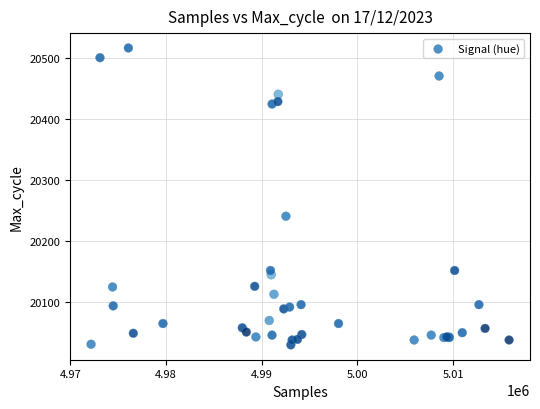

What Y value in the scatter plot is closest to 20272?

20240